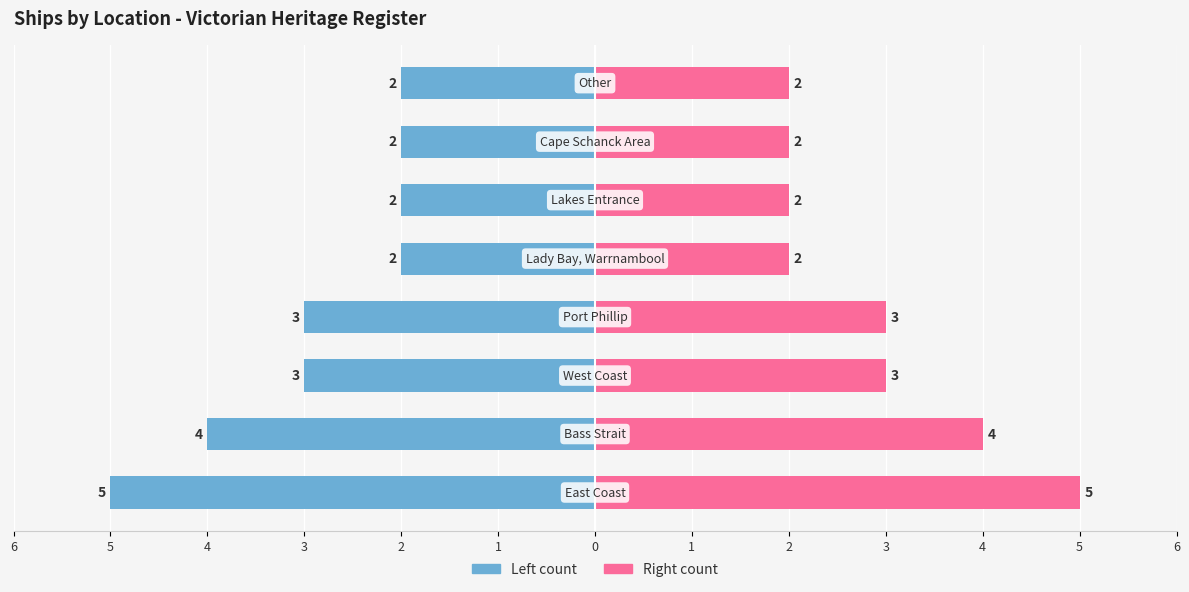

Which series has the widest spread of values?

Count (left)